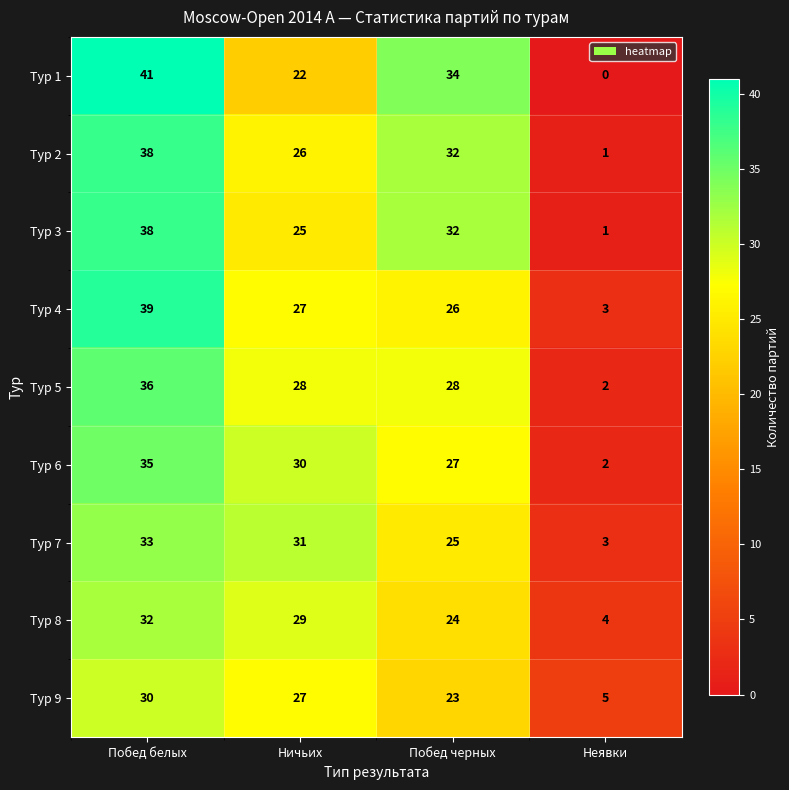

Which series has the widest spread of values?

Тур 1